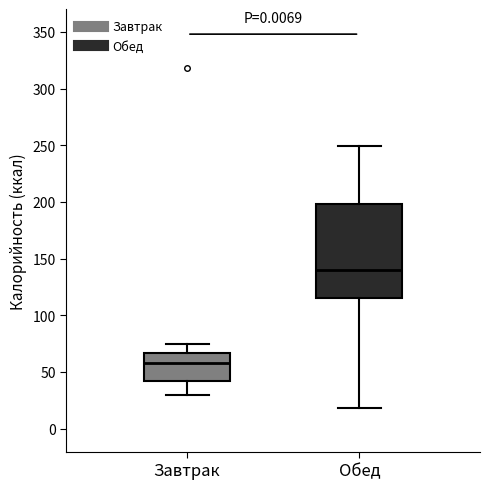

Reading left to right, transcribe this box plot: for each box, give where its median line is, the range the box spans, and where its two whiskers end, as read against the y-axis. The values are not printed on the chart, so give them approximately, as read against the axis.

Завтрак: median 60, box 45 to 65, whiskers 30 to 75
Обед: median 140, box 115 to 200, whiskers 20 to 250